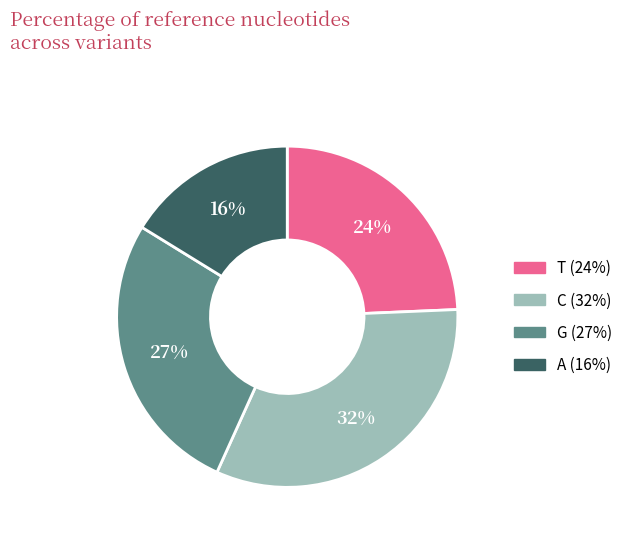

How many segments does this pie chart have?

4